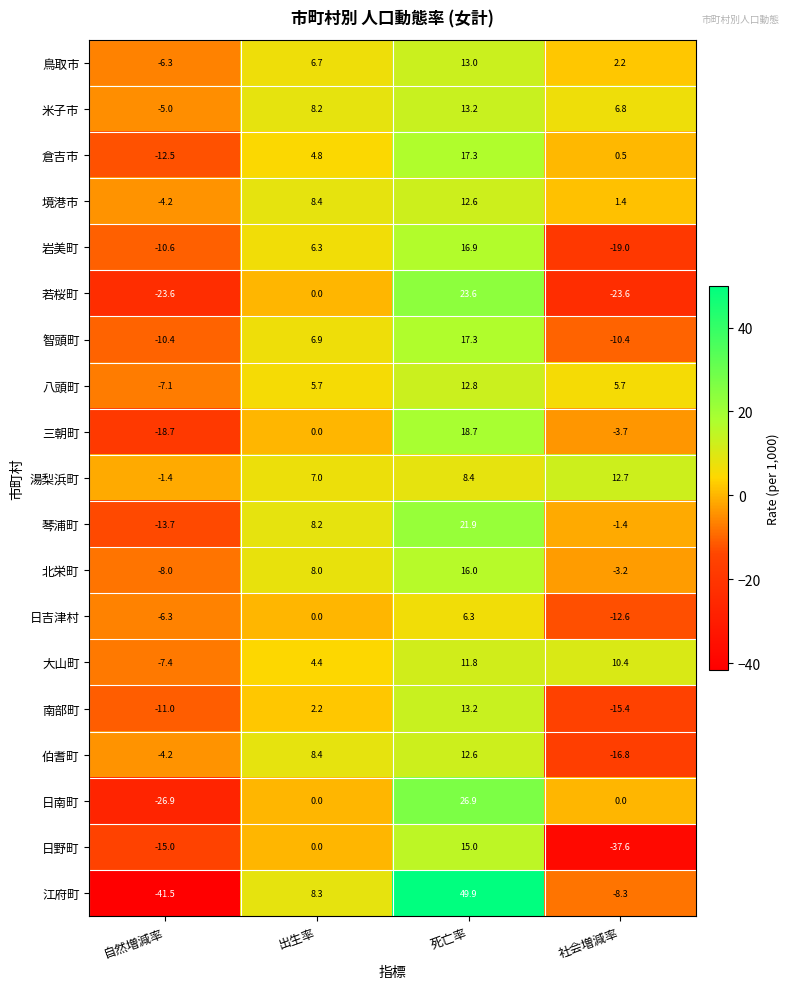

Count the number of data series in this chart.

19